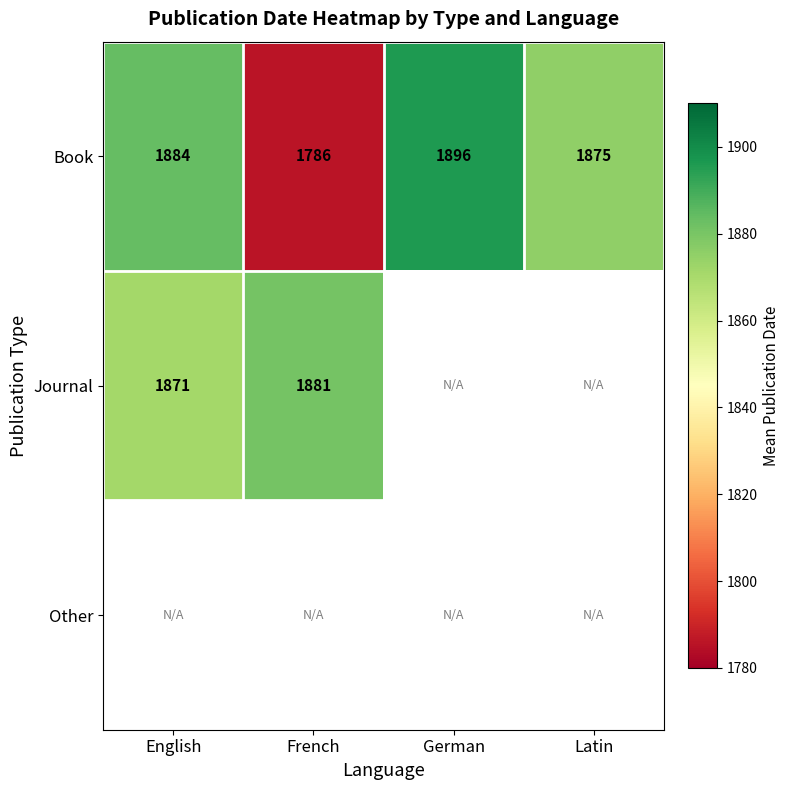

What value does the Book series have at Latin, to the nearest 50?

1900